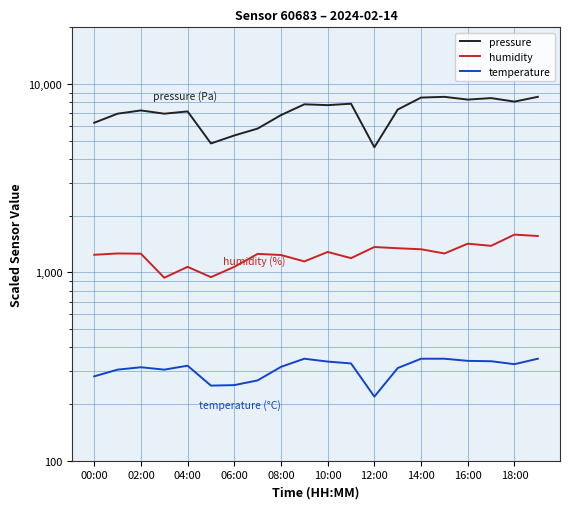

What value does the temperature series have at 19?

348.0